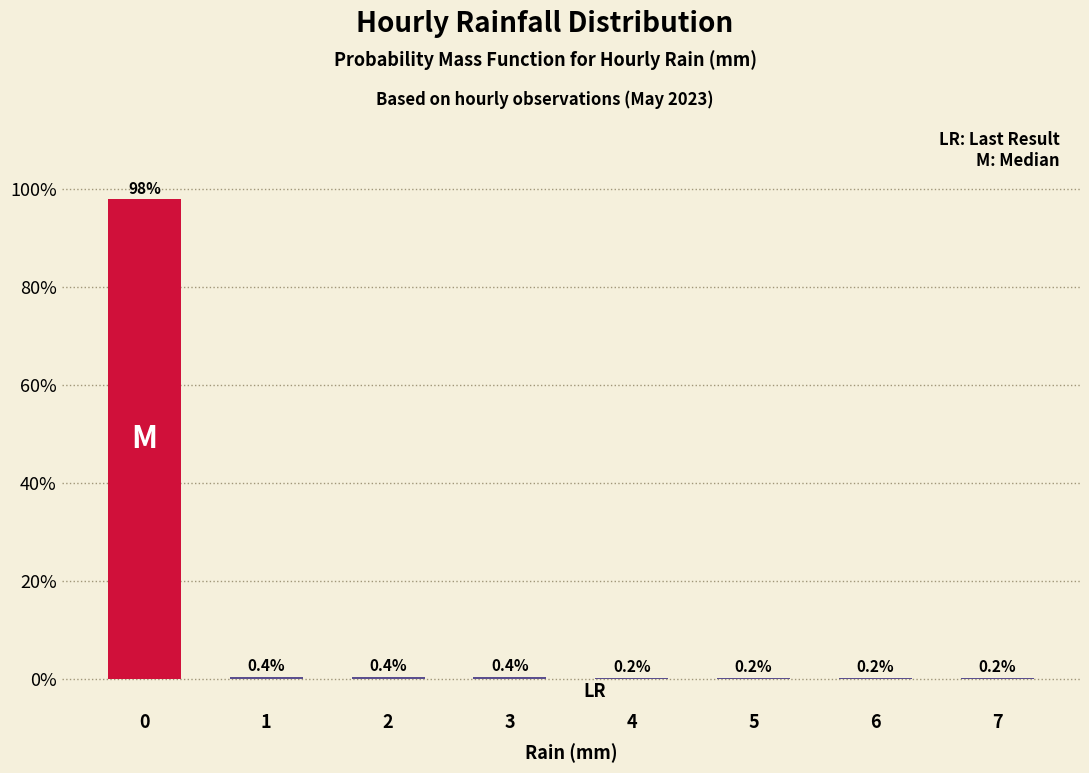

Reading left to right, list all the values displayed in this chart.

0=97.9	1=0.4	2=0.4	3=0.4	4=0.2	5=0.2	6=0.2	7=0.2